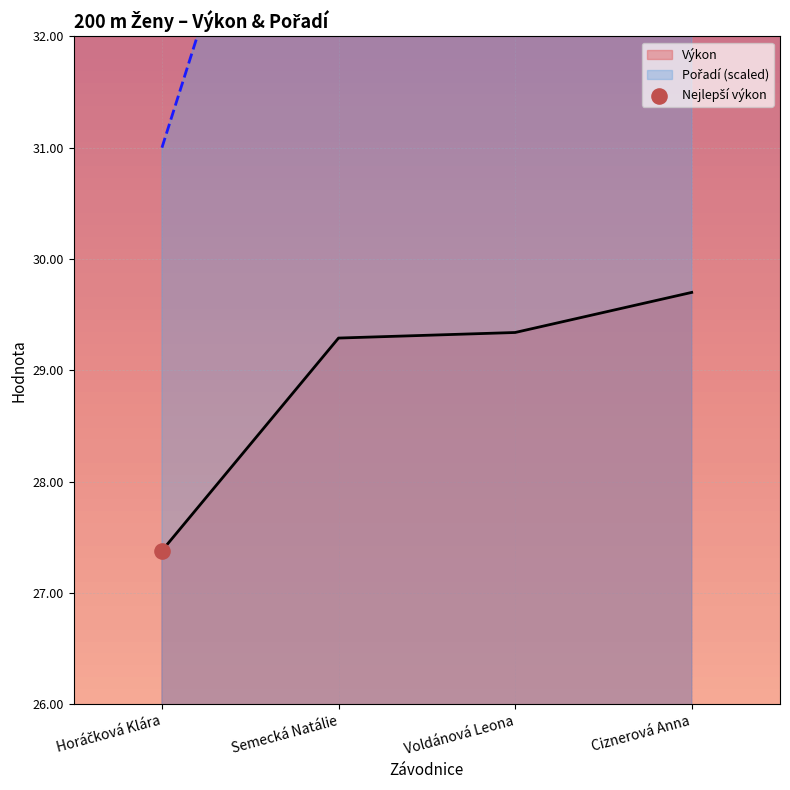

Which series reaches the minimum Y coordinate?

Výkon